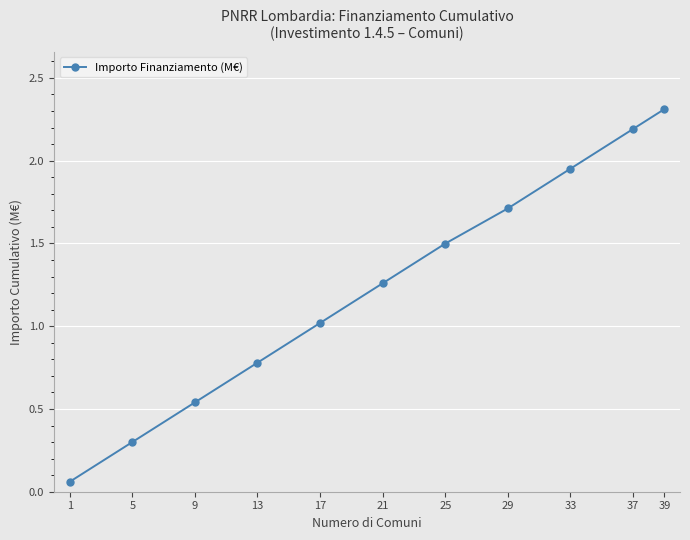

Where does the data first go above 1?

17